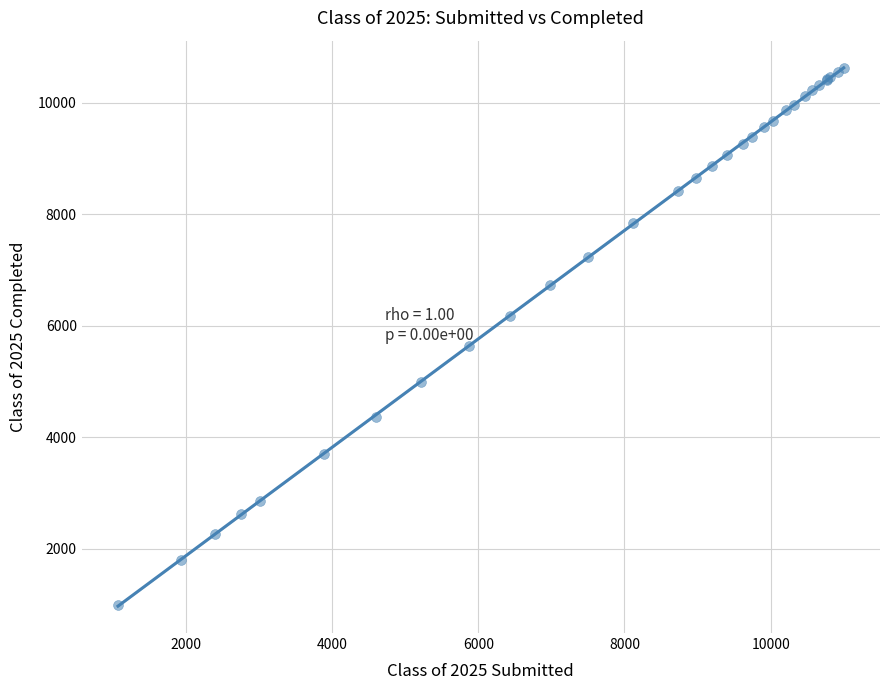

What Y value in the scatter plot is closest to 5814?

5639